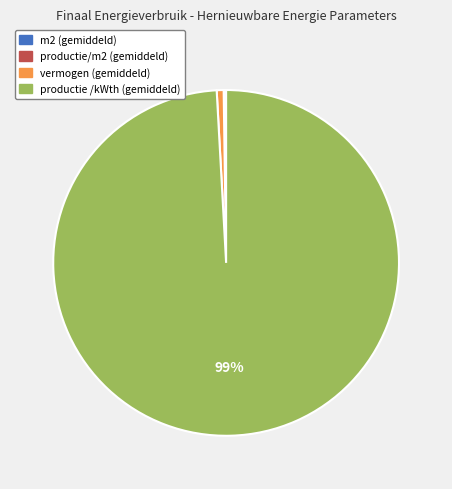

Which category has the biggest portion of the pie?

productie /kWth (gemiddeld)